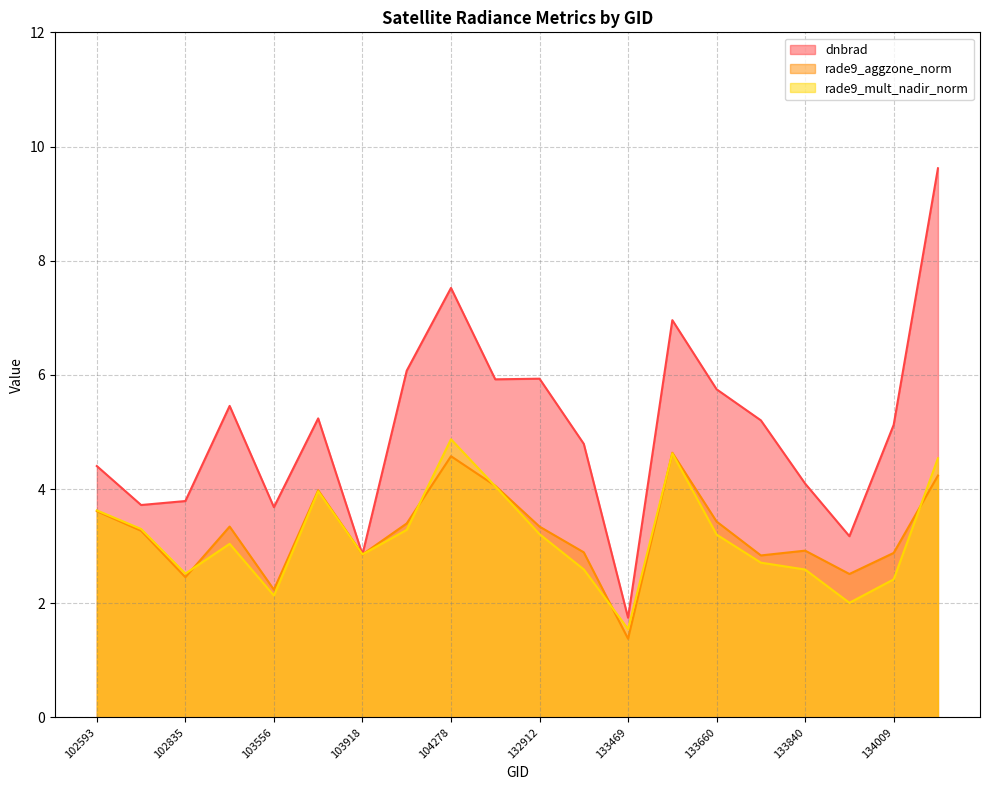

Reading right to left, what are all the values shown in this chart?

dnbrad: 9.6	5.1	3.2	4.1	5.2	5.7	7.0	1.7	4.8	5.9	5.9	7.5	6.1	2.9	5.2	3.7	5.5	3.8	3.7	4.4
rade9_aggzone_norm: 4.2	2.9	2.5	2.9	2.8	3.4	4.6	1.4	2.9	3.3	4.1	4.6	3.4	2.9	4.0	2.2	3.3	2.5	3.3	3.6
rade9_mult_nadir_norm: 4.5	2.4	2.0	2.6	2.7	3.2	4.6	1.5	2.6	3.2	4.0	4.9	3.3	2.9	4.0	2.1	3.0	2.5	3.3	3.6